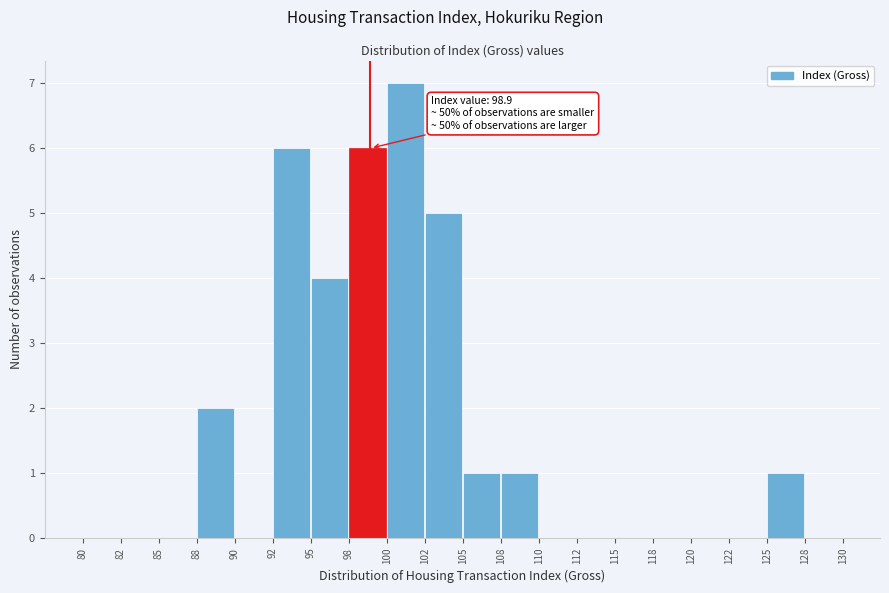

Which range on the x-axis has the tallest bar?

100 to 102